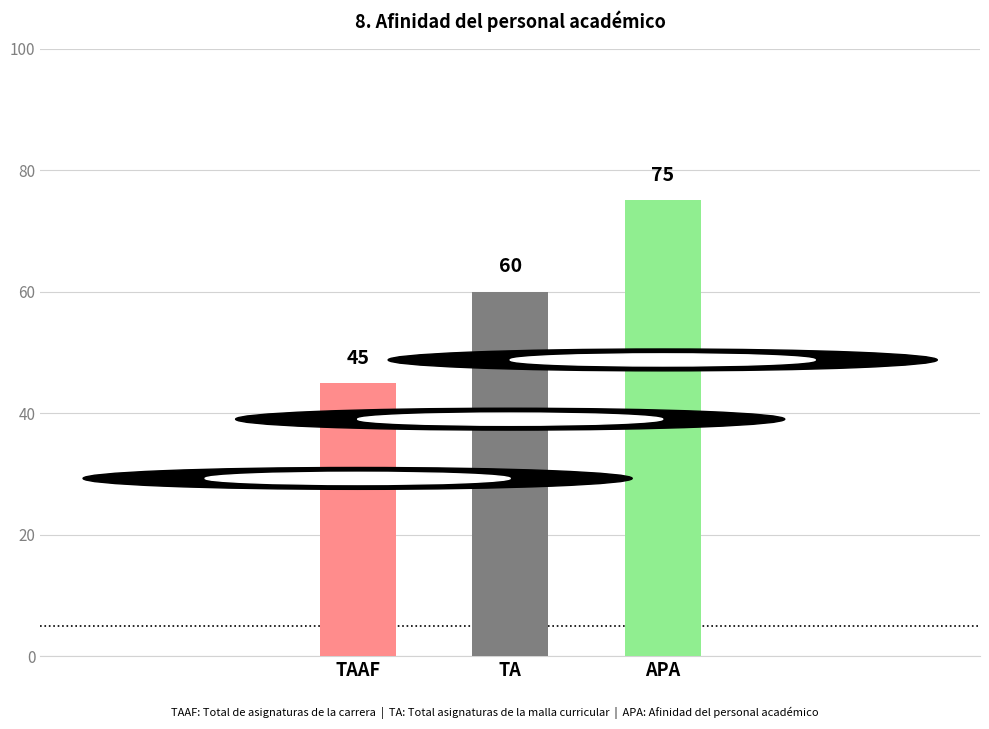

Where is the data nearest to the value 60?

TA